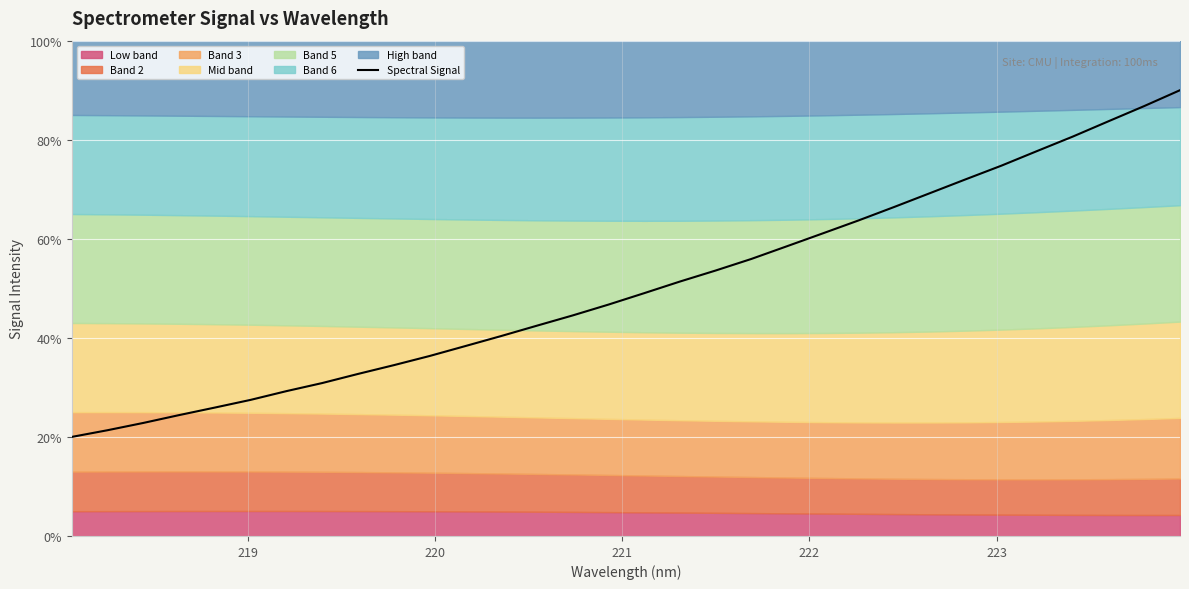

What is the lowest value of the Spectral Signal series?

20.0